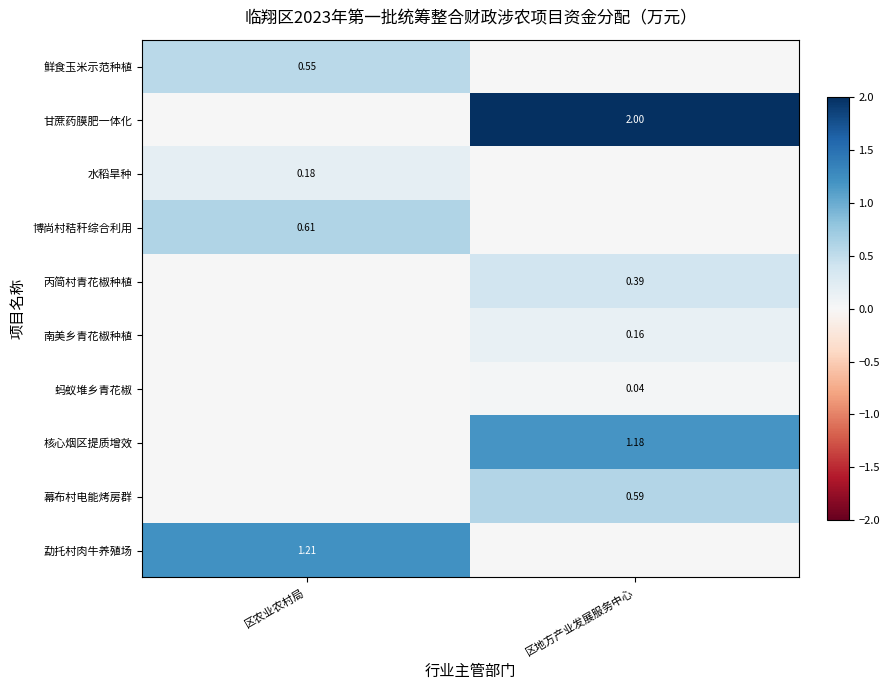

Is the value of 蚂蚁堆乡青花椒 at 区地方产业发展服务中心 greater than the value of 鲜食玉米示范种植 at 区农业农村局?

No